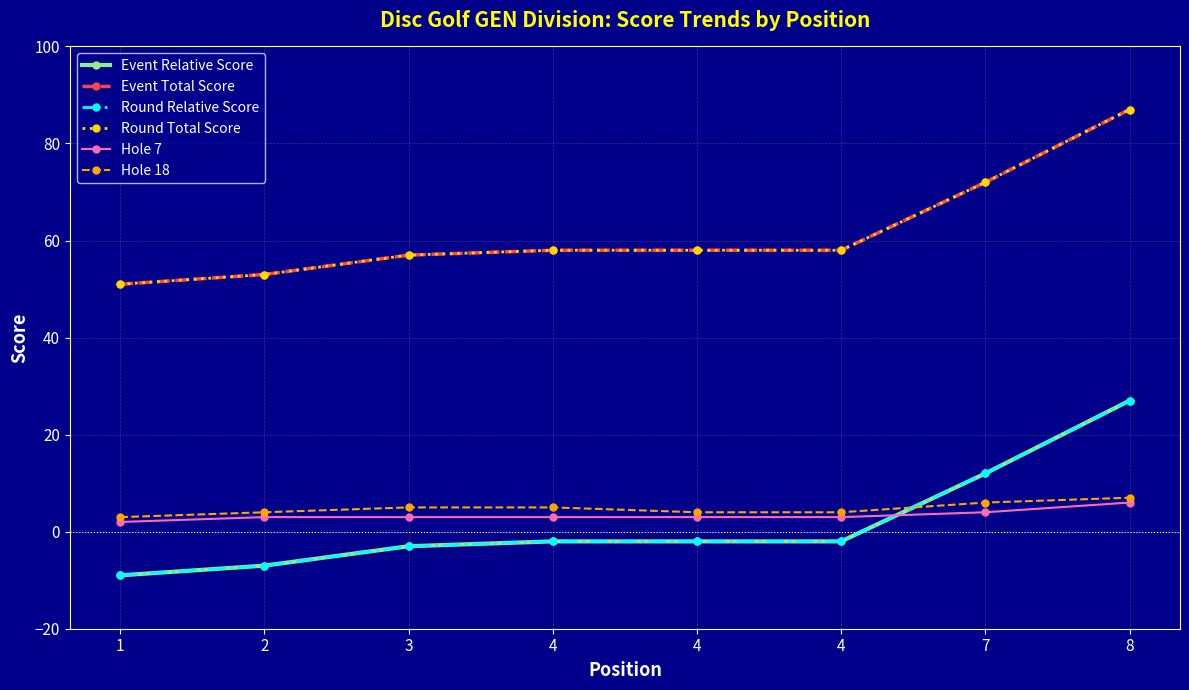

Reading left to right, list all the values displayed in this chart.

Event Relative Score: -9	-7	-3	-2	-2	-2	12	27
Event Total Score: 51	53	57	58	58	58	72	87
Round Relative Score: -9	-7	-3	-2	-2	-2	12	27
Round Total Score: 51	53	57	58	58	58	72	87
Hole 7: 2	3	3	3	3	3	4	6
Hole 18: 3	4	5	5	4	4	6	7